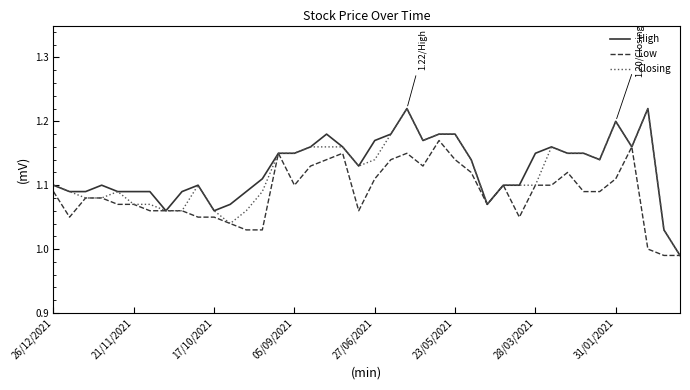

How many lines are shown in the chart?

3